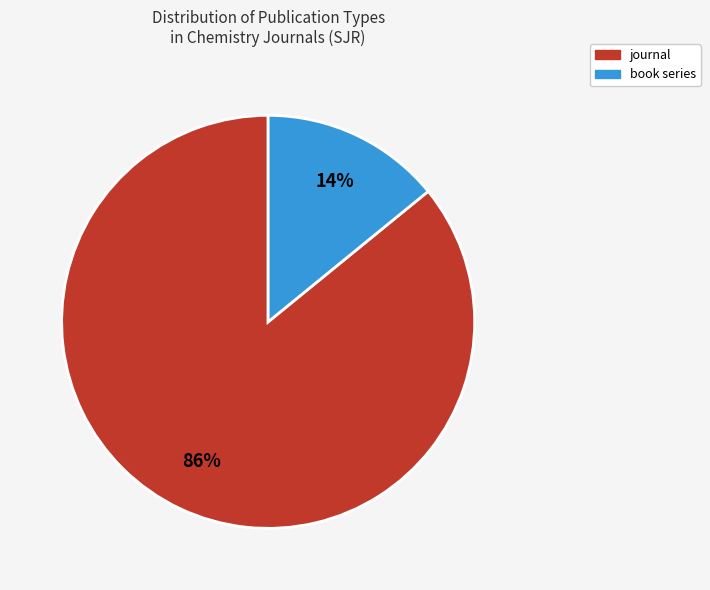

To the nearest percent, what is the combined percentage of journal and book series?

100%